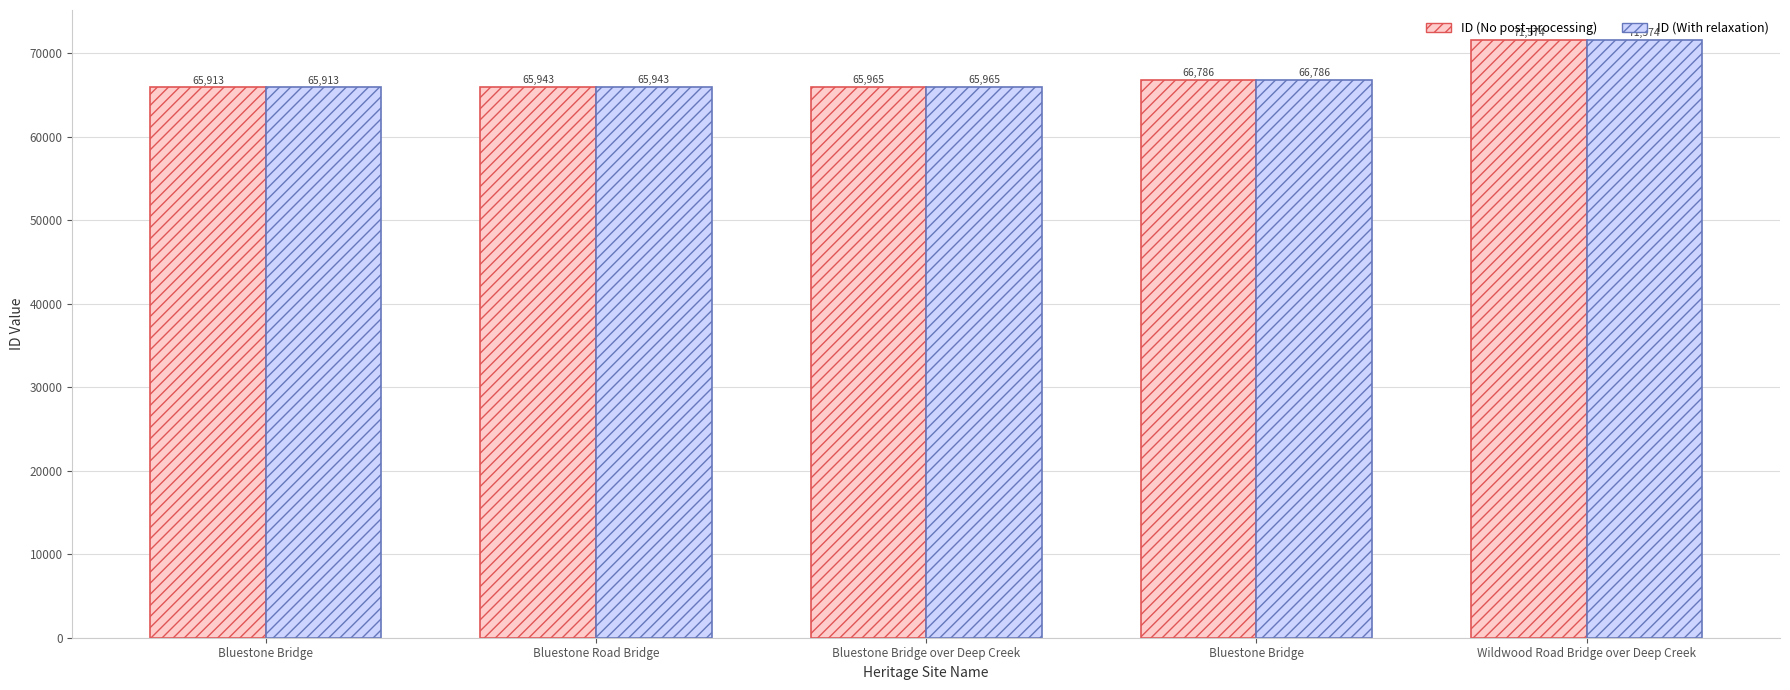

Which category has the highest value in the ID (With relaxation) series?

Wildwood Road Bridge over Deep Creek